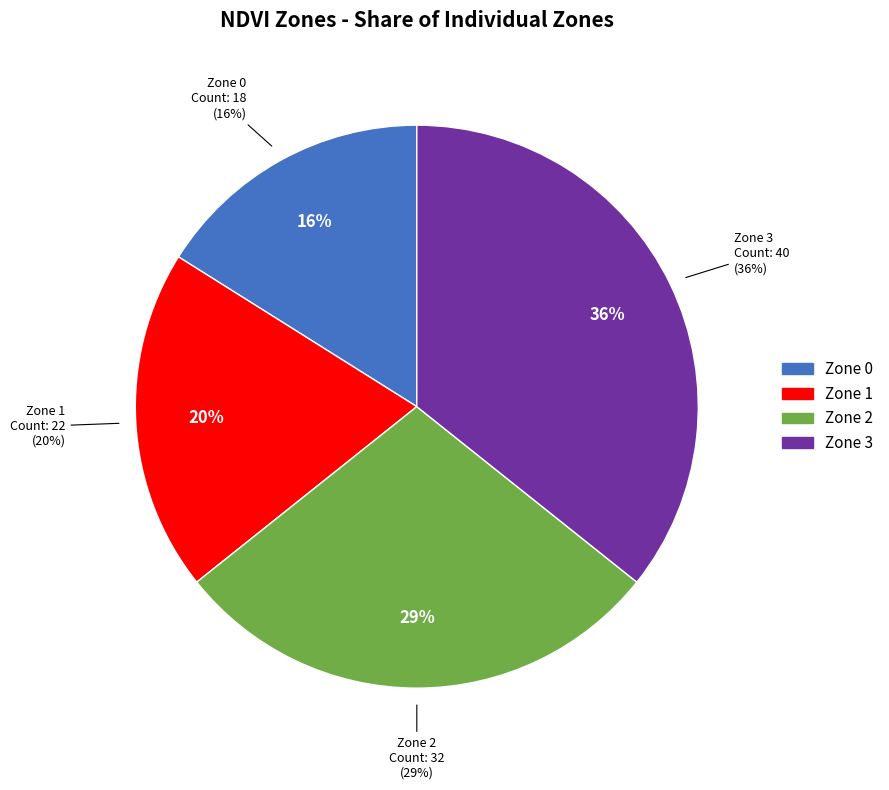

To the nearest percent, what is the difference between the largest and smallest slice percentages?

20%